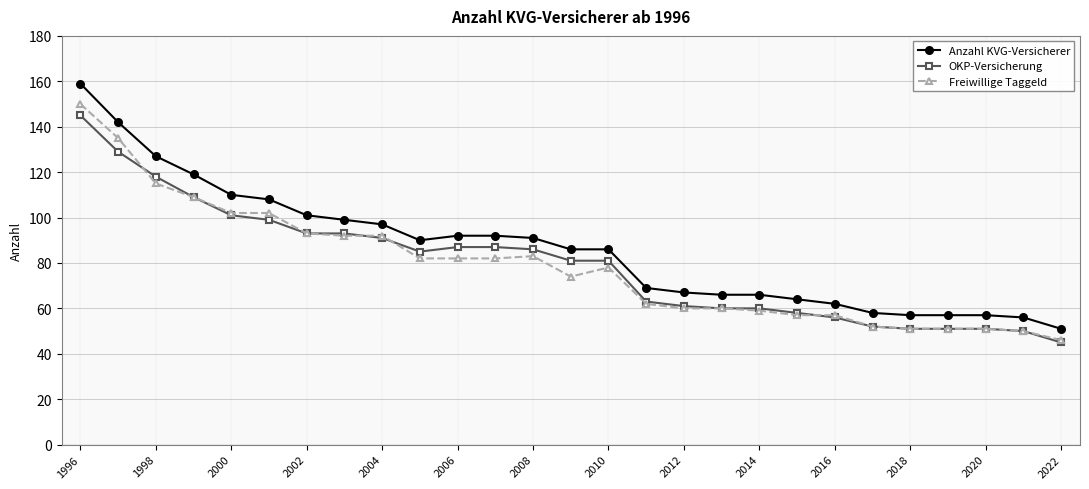

How many data points in Freiwillige Taggeld are less than 78?

13